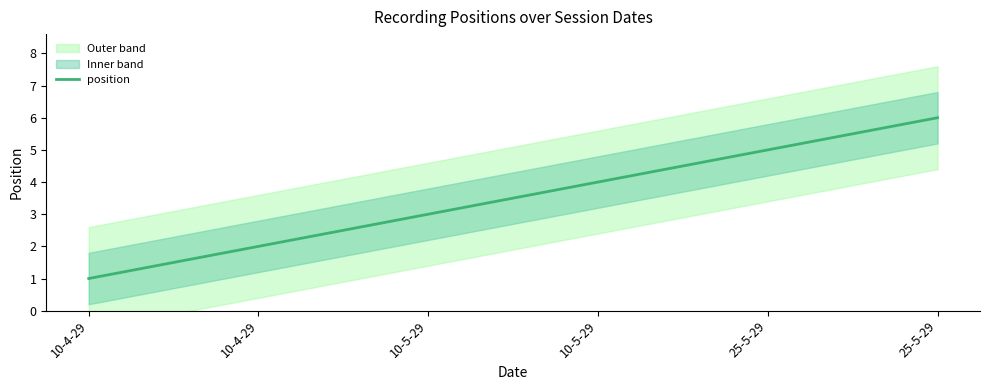

What is the sum of the values at 10-4-29 and 10-5-29?

4